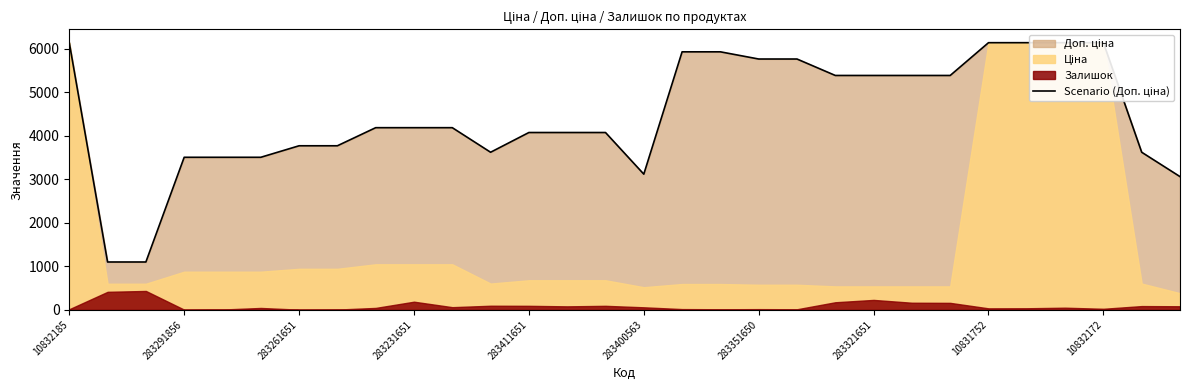

How many values exceed 4188?

16